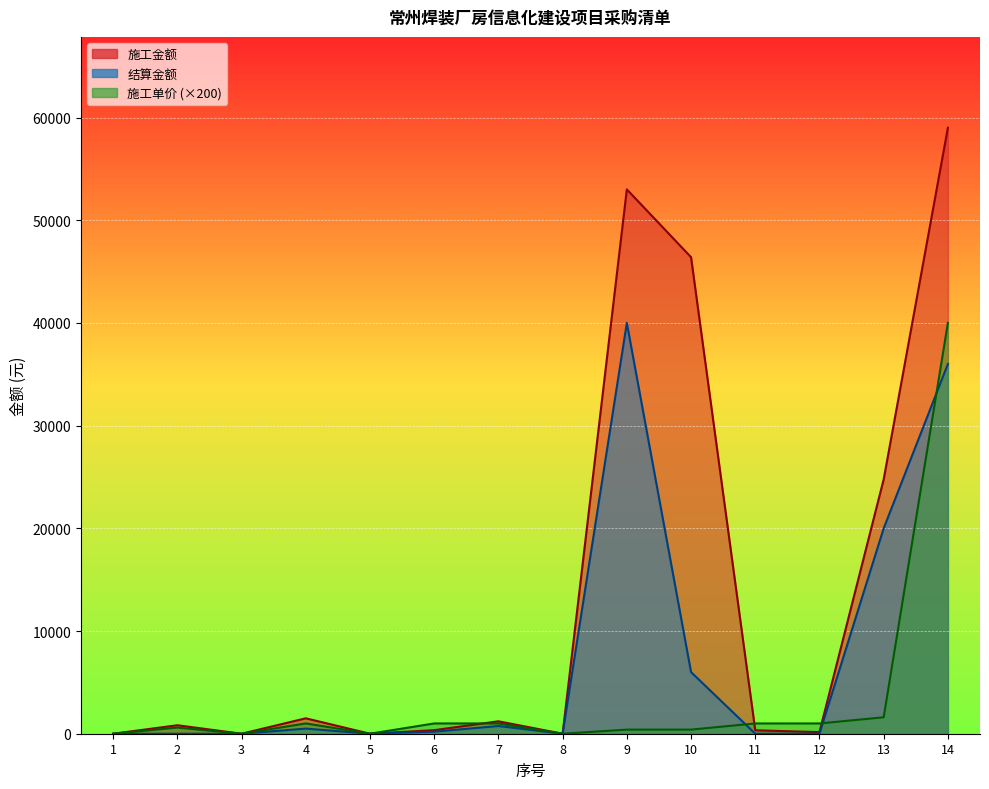

The 施工金额 series shows 0 at 1. True or false?

True